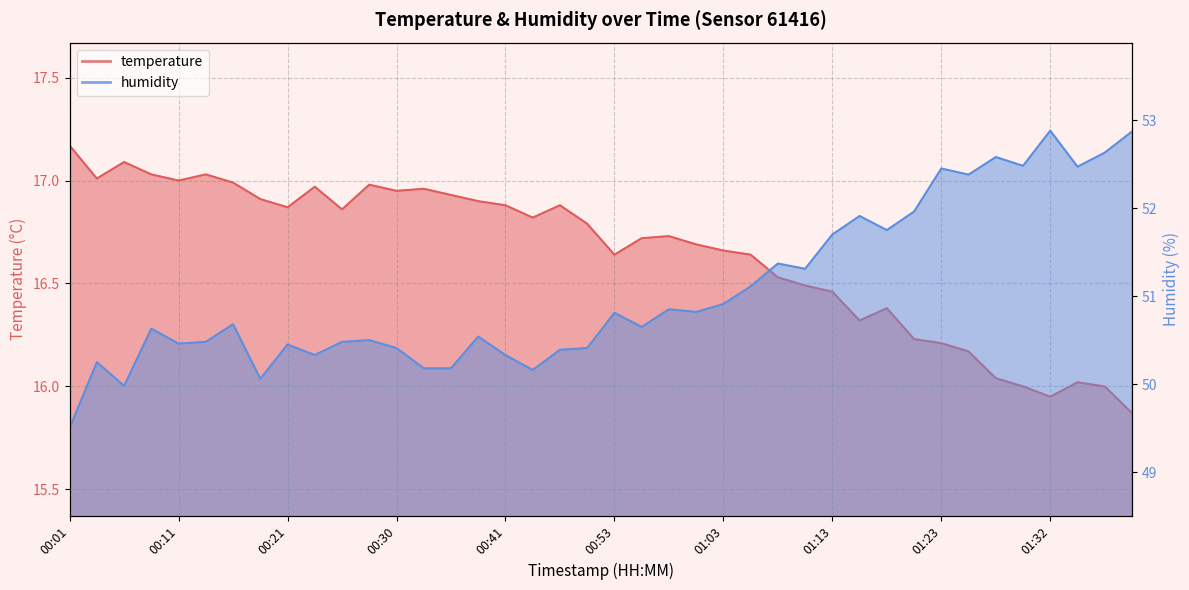

True or false: humidity and temperature intersect in this chart.

False